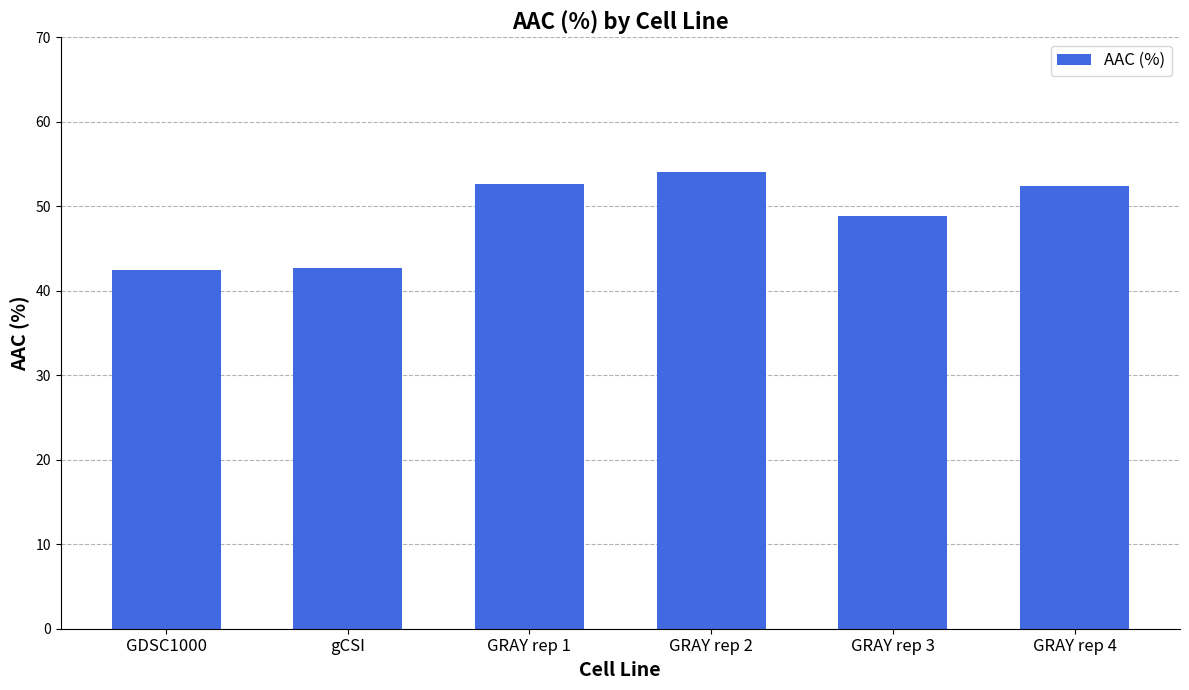

Between GRAY rep 2 and GRAY rep 3, which is larger?

GRAY rep 2